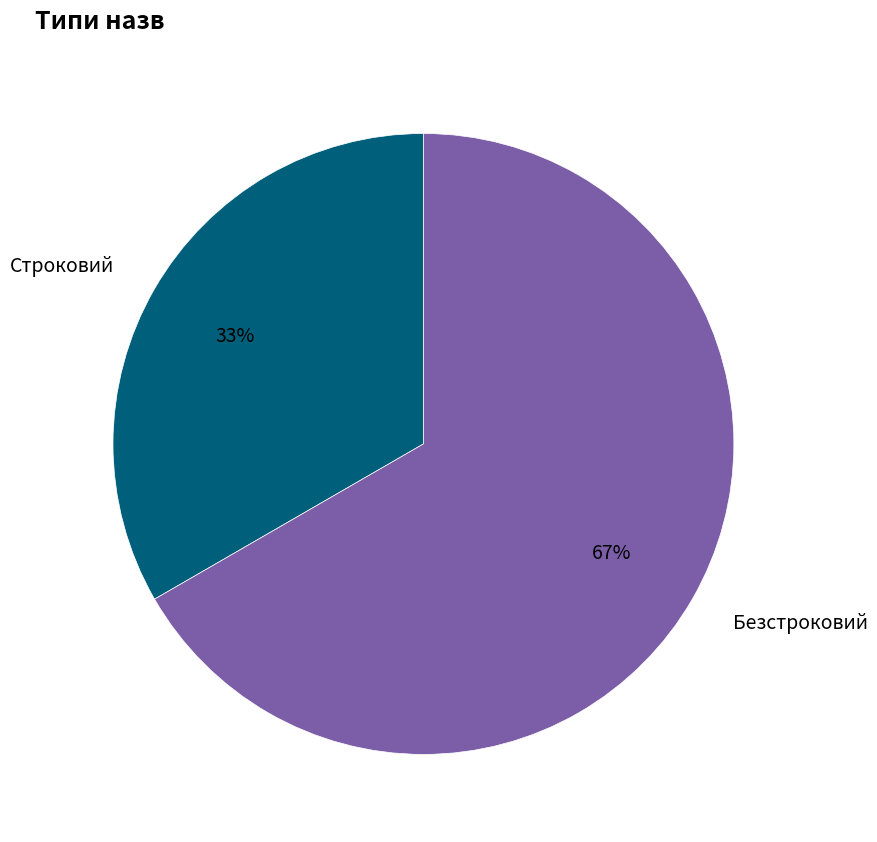

Is there any slice that represents more than half of the pie?

Yes